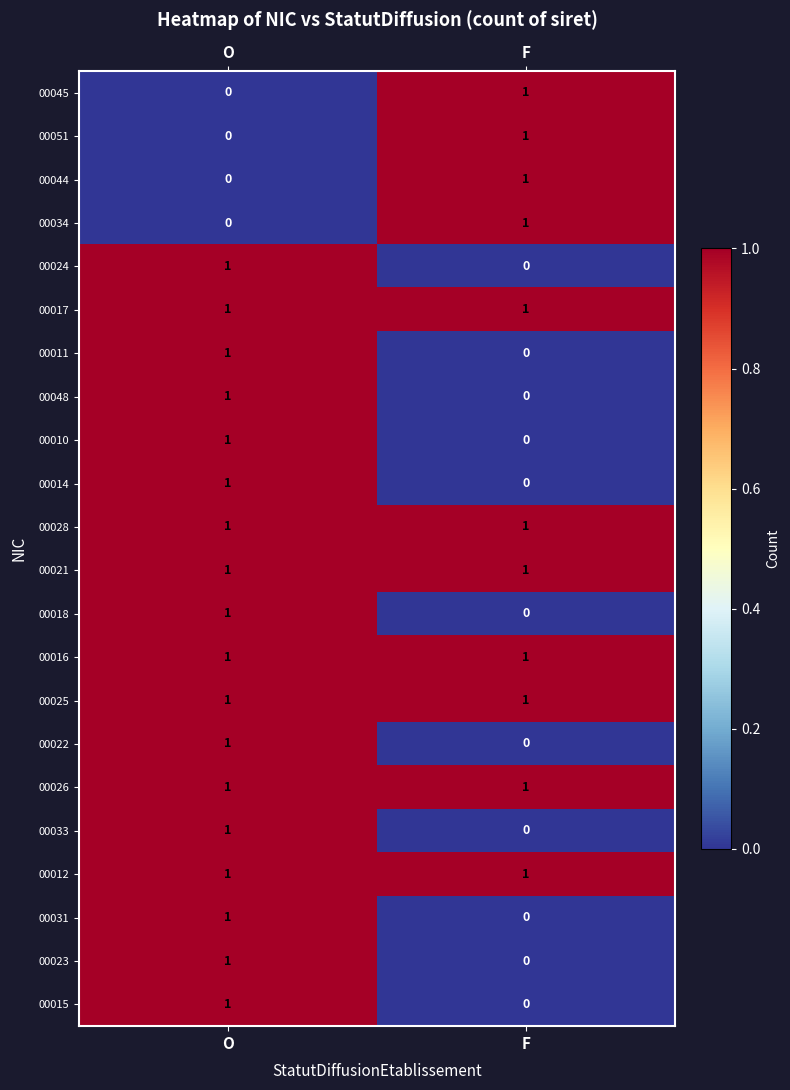

True or false: 00045 has a value of 1 at F.

True